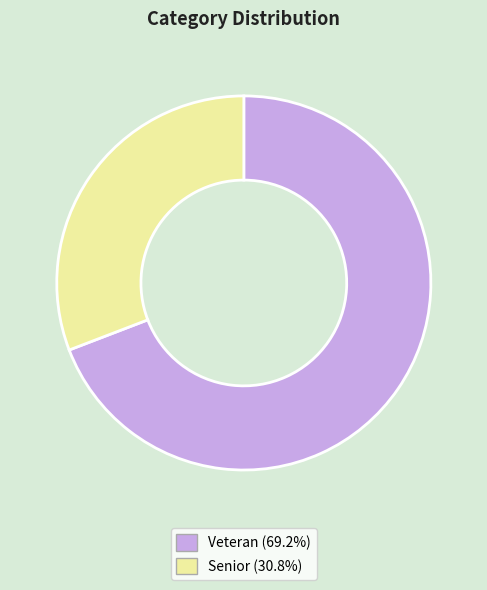

What is the ratio of the value at Senior to the value at Veteran?

0.4